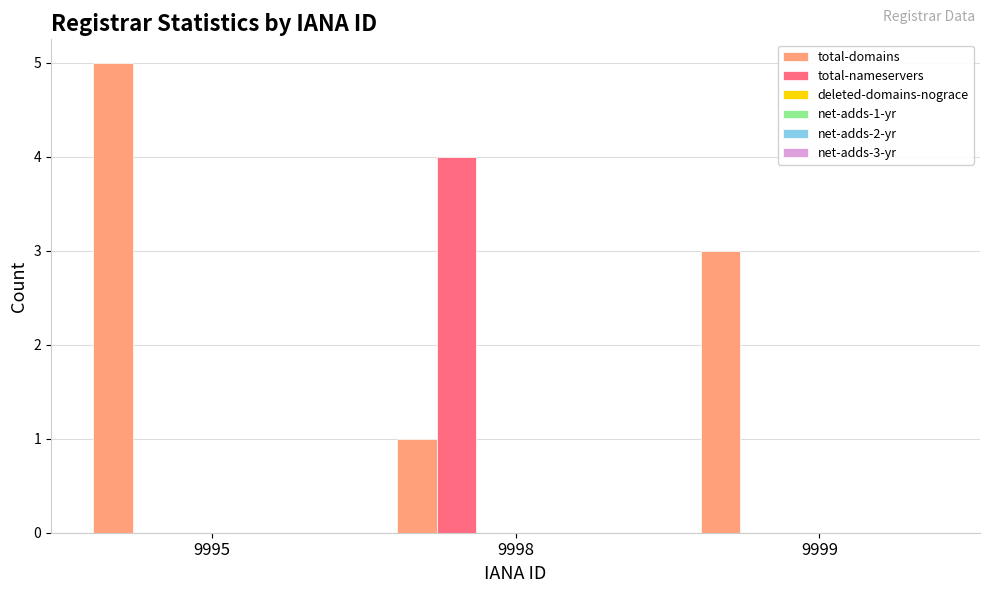

What is the sum of all total-nameservers values?

4